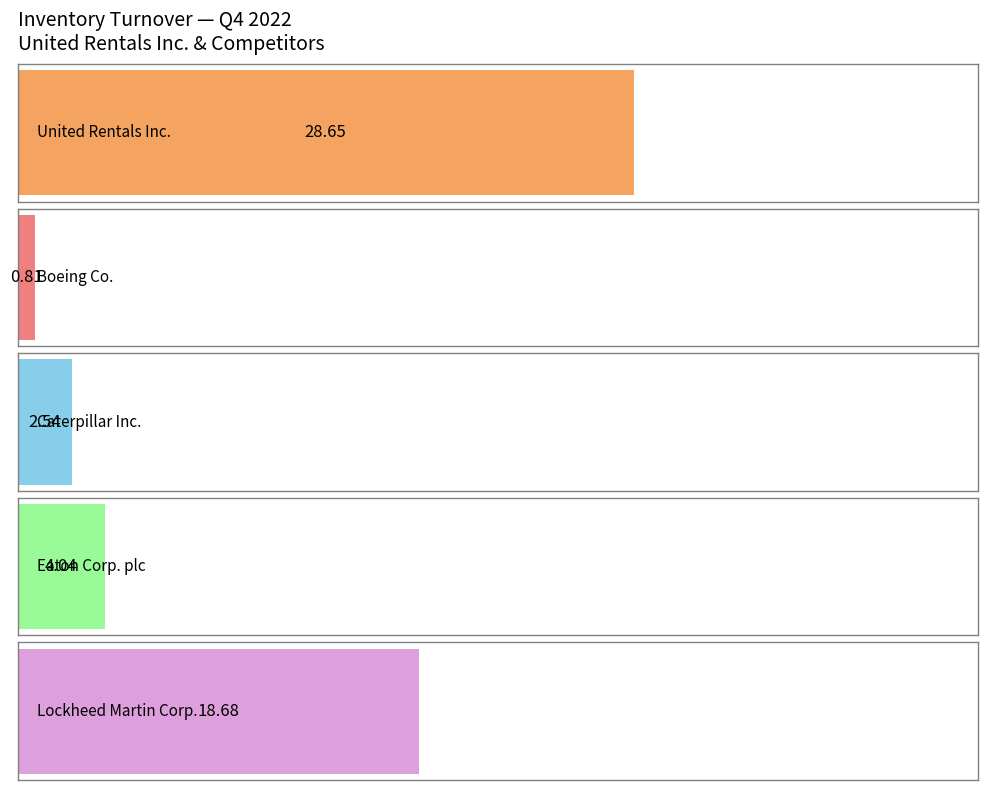

True or false: Caterpillar Inc. has a value of 3.5 at 2021-09-30.

False